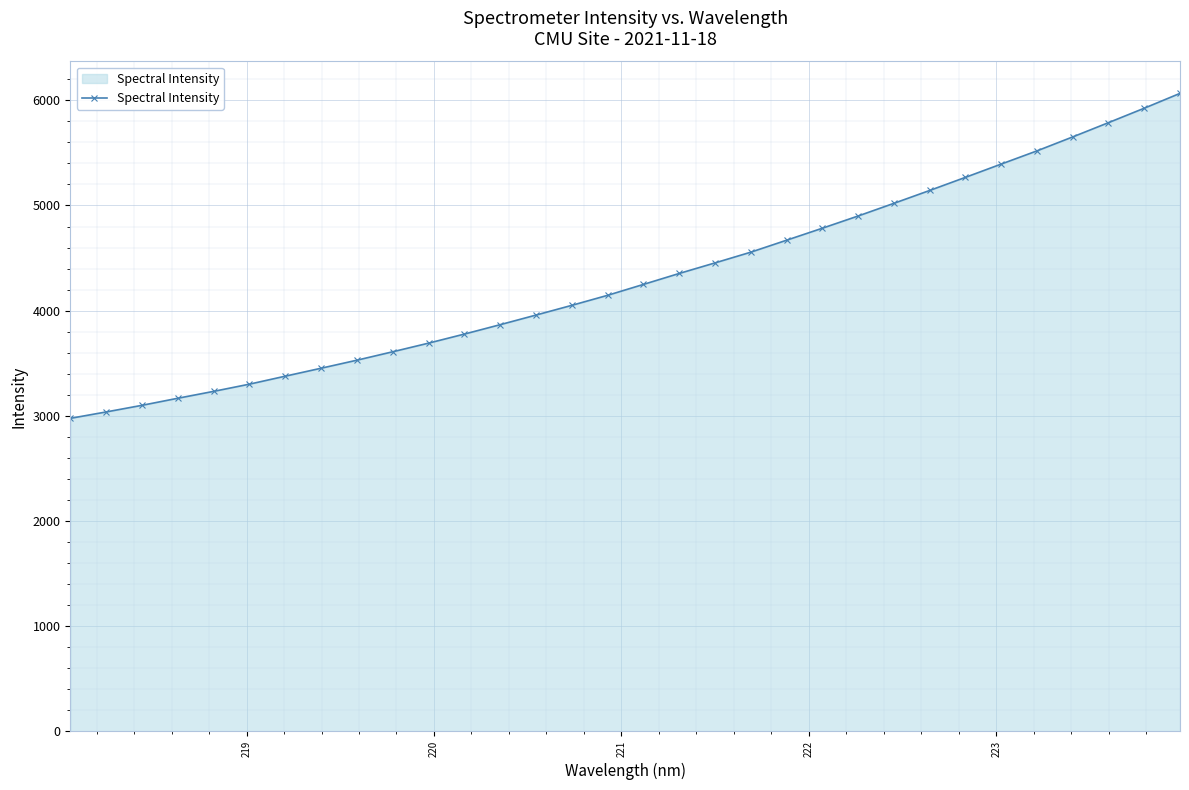

What is the maximum value shown in the chart?

6066.2